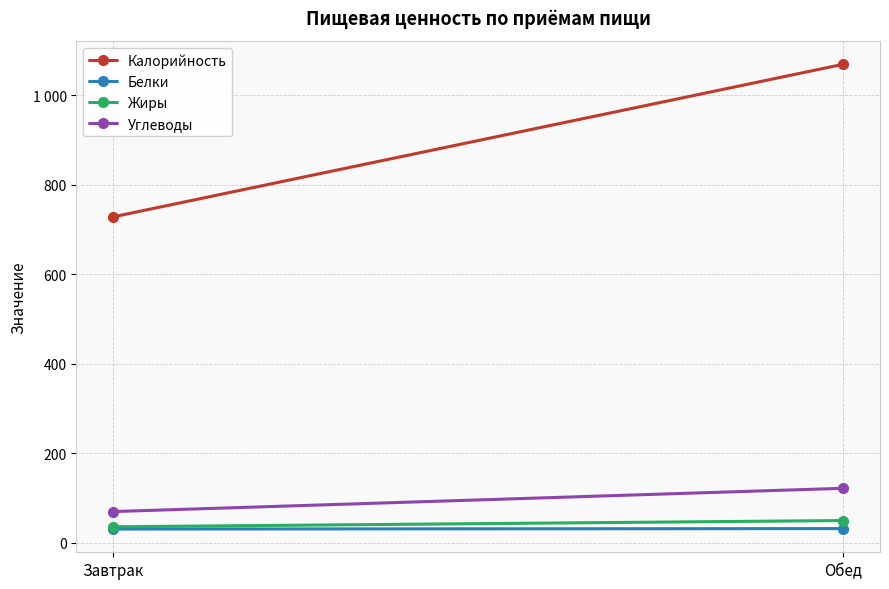

Which series changed the most between Завтрак and Обед?

Калорийность